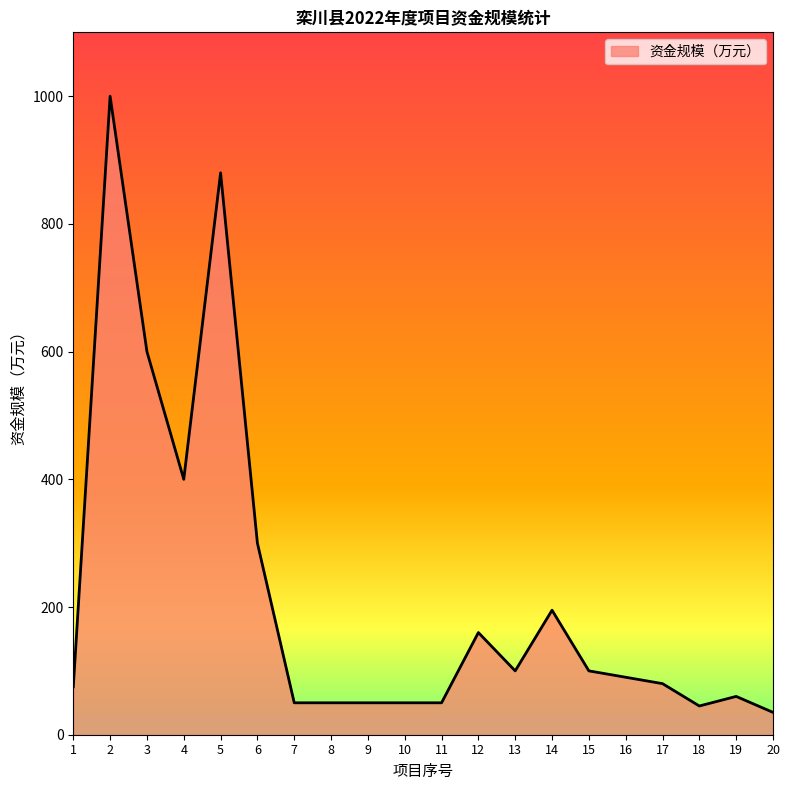

Which has a higher value, 6 or 18?

6